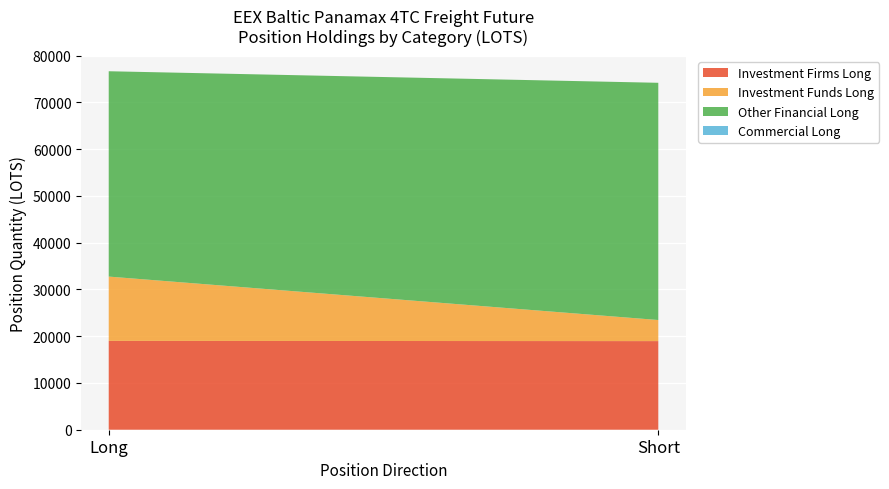

Reading right to left, transcribe all the data shown in this chart.

Investment Firms Long: Short=18957.6	Long=19001.0
Investment Funds Long: Short=4509.0	Long=13757.6
Other Financial Long: Short=50748.3	Long=43927.2
Commercial Long: Short=0.0	Long=0.0